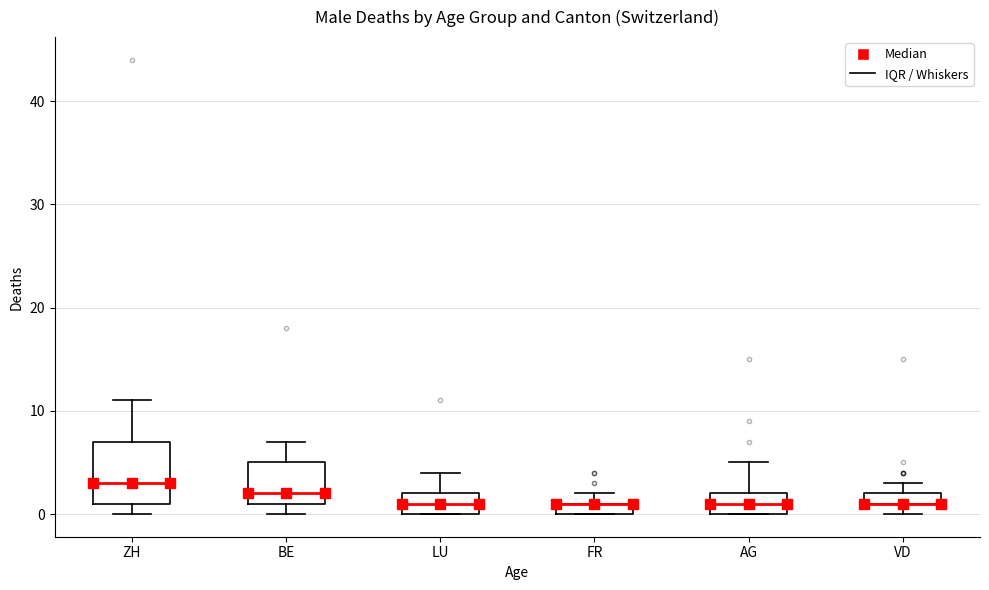

Comparing the boxes themselves (not the whiskers), which one is the tallest?

ZH